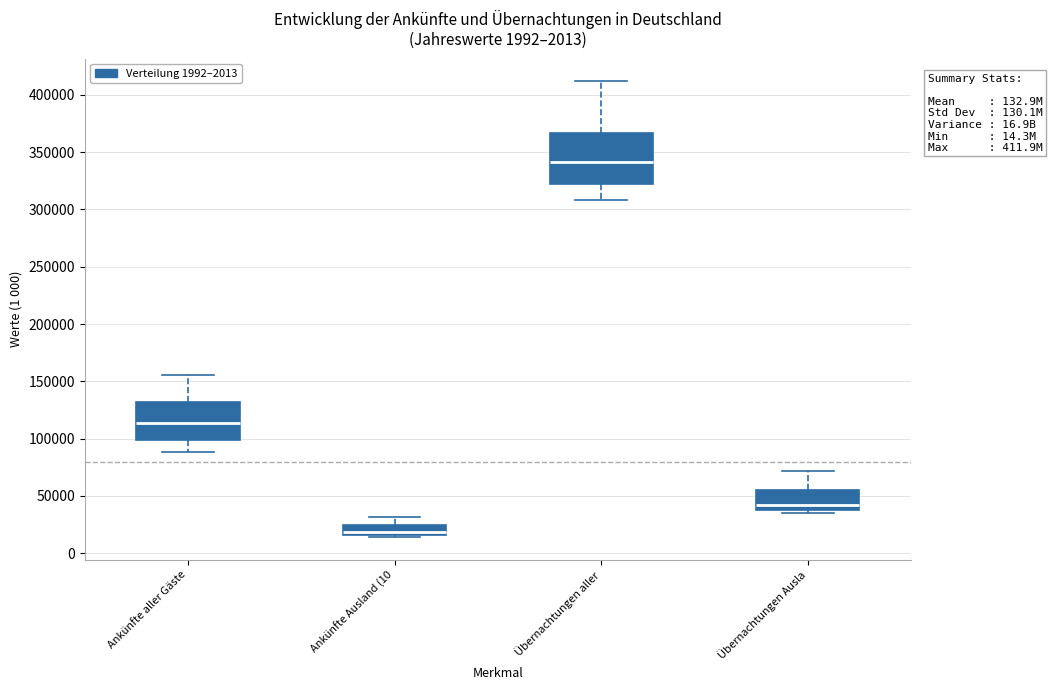

Which box has the lowest median line?

Ankünfte Ausland (10